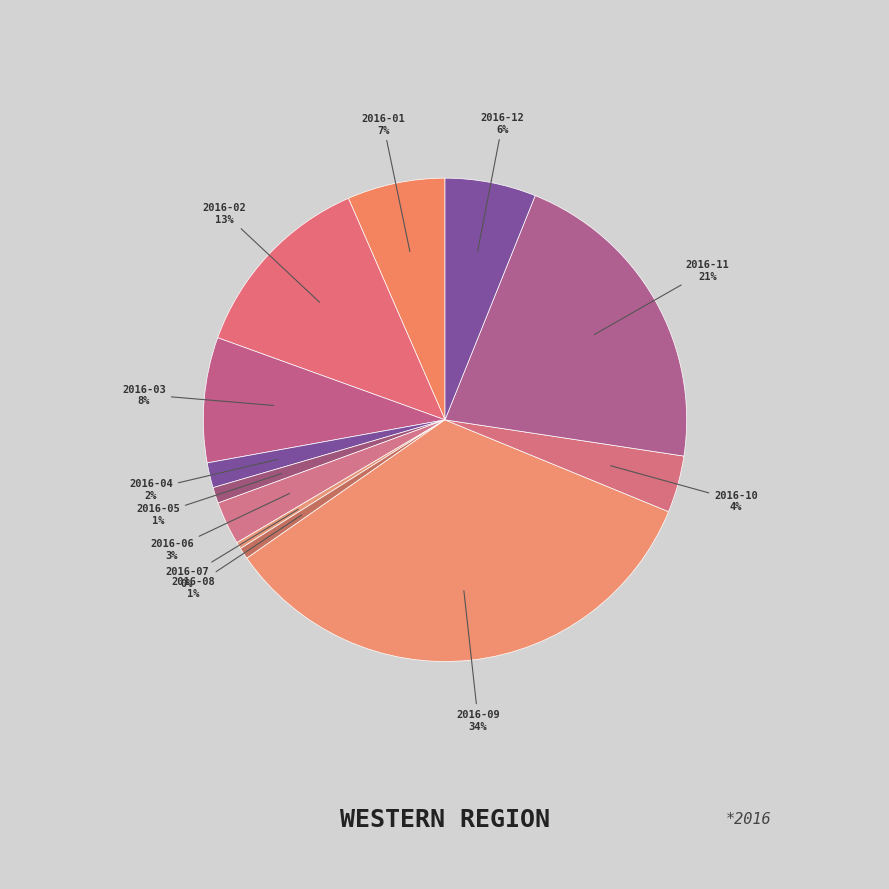

Count the number of slices in the pie.

12